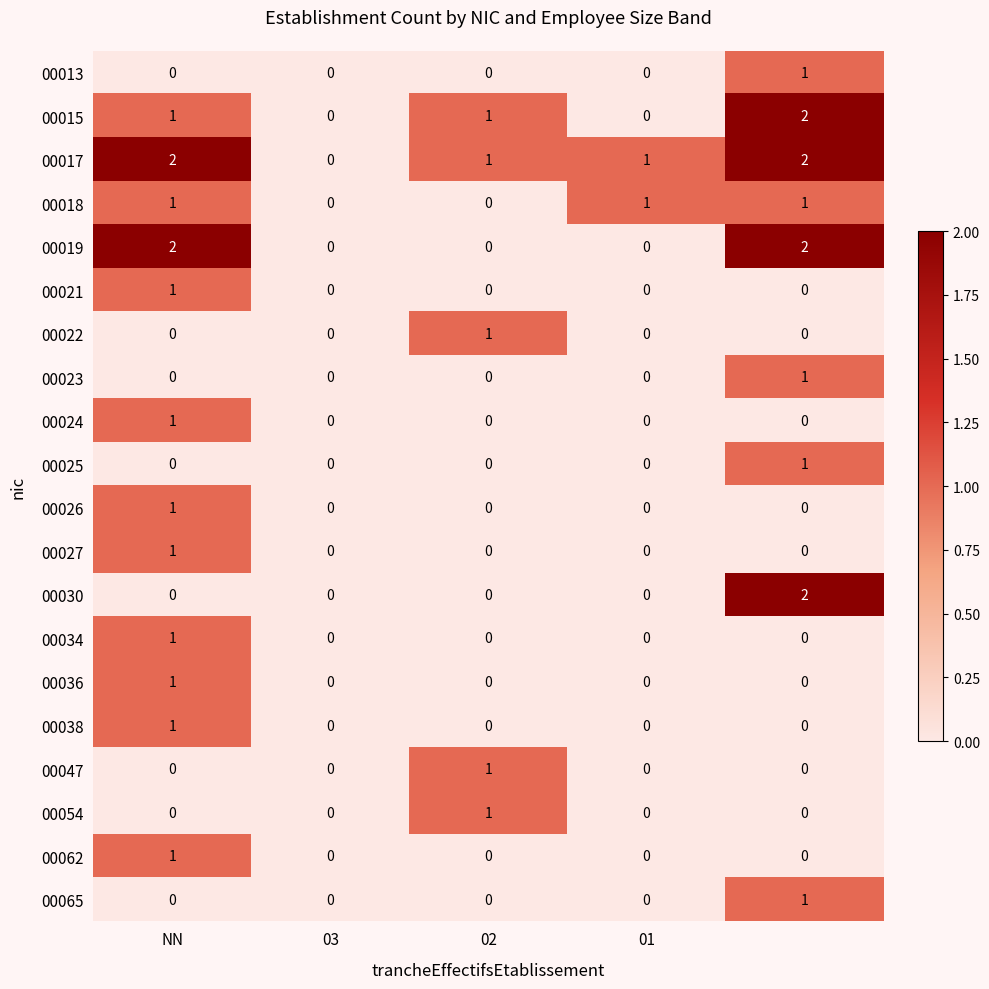

Count the 00023 values in the range 0 to 1.

5